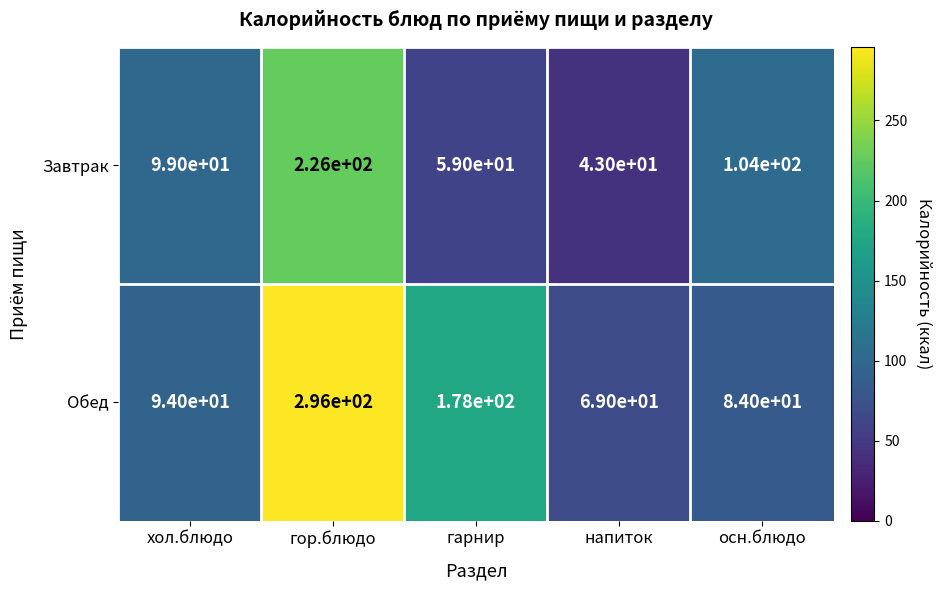

The Обед series shows 118 at осн.блюдо. True or false?

False